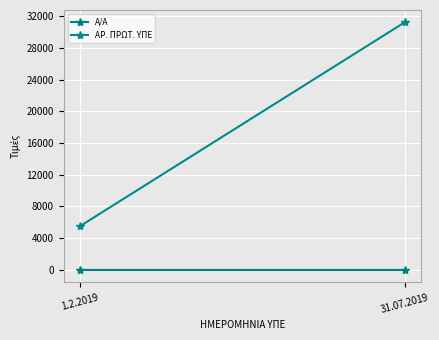

At 31.07.2019, list the series in order from smallest to largest.

Α/Α, ΑΡ. ΠΡΩΤ. ΥΠΕ